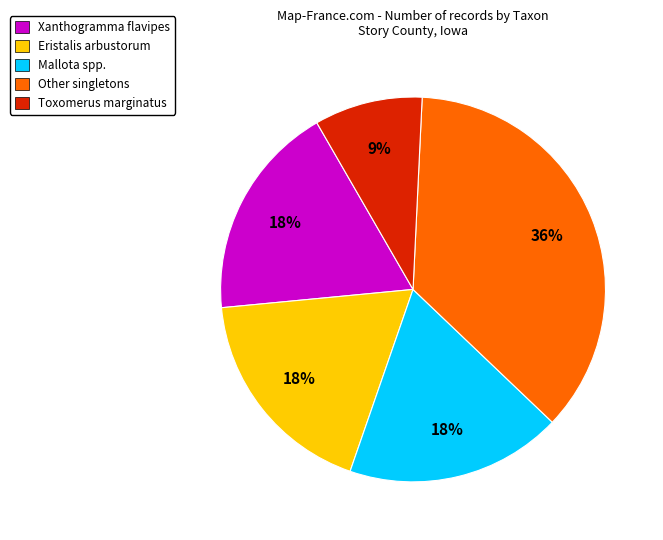

To the nearest percent, what is the average slice percentage?

20%